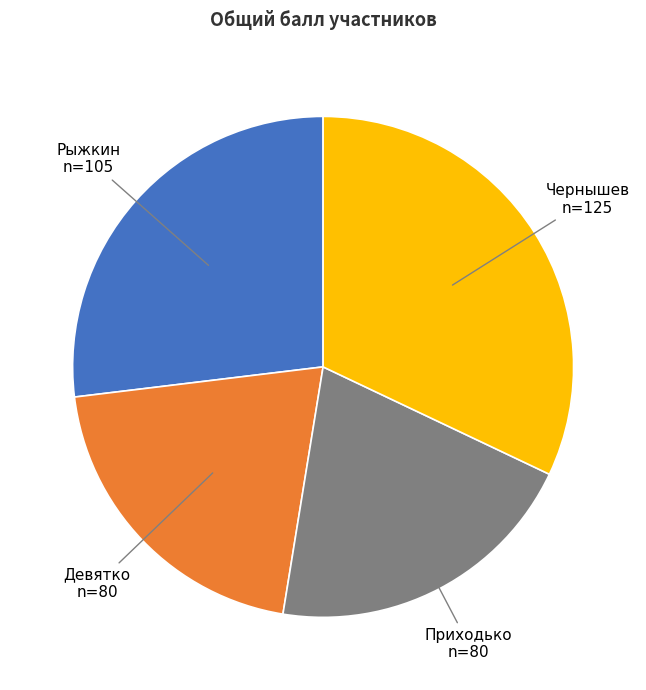

Approximately how many times larger is the value at Чернышев compared to Девятко?

1.6